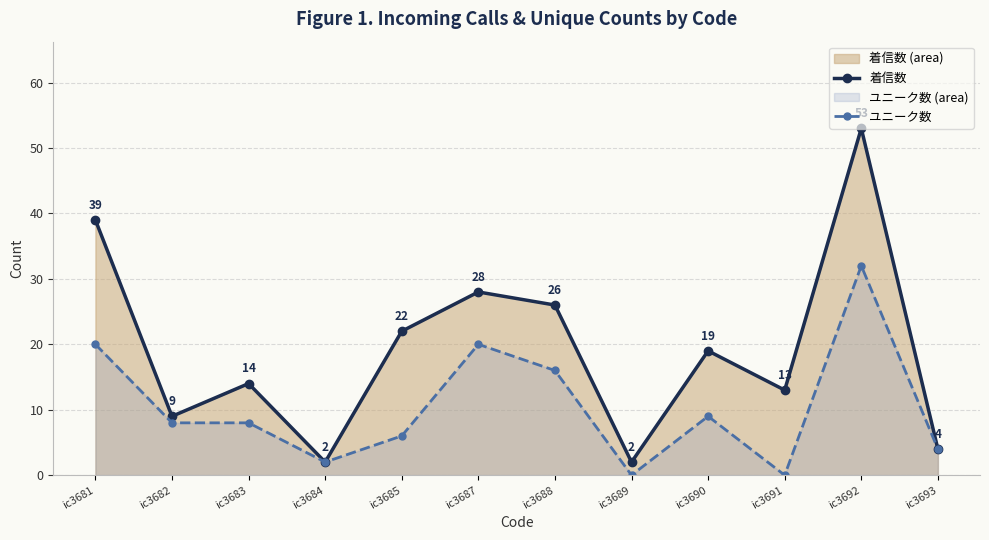

Which category has the highest value across all series?

ic3692